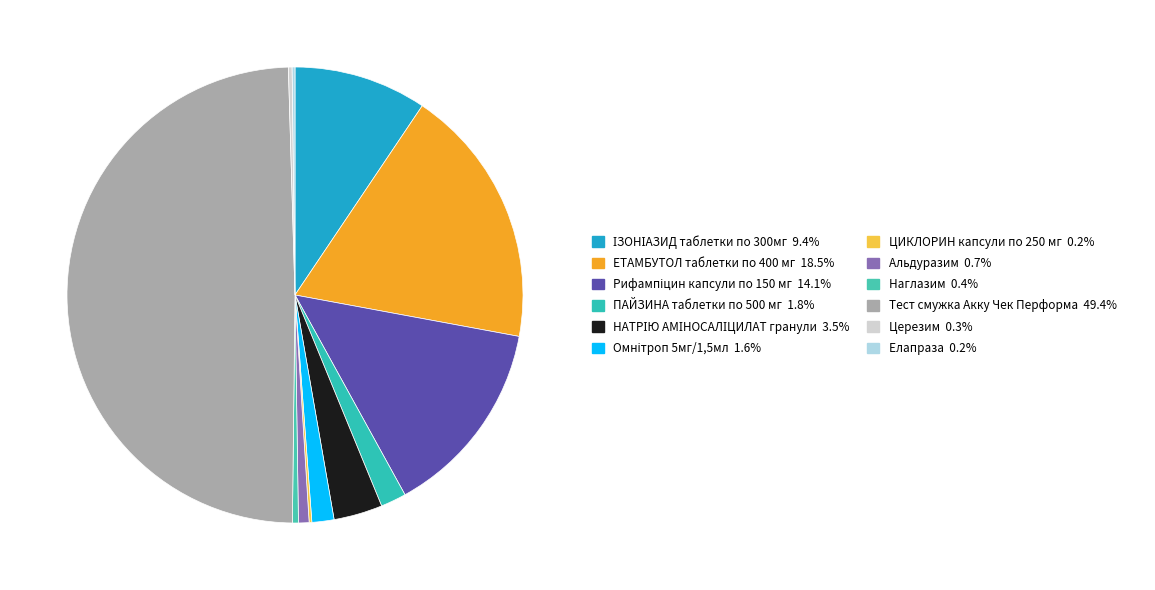

To the nearest percent, what is the difference between the ЕТАМБУТОЛ таблетки по 400 мг and Тест смужка Акку Чек Перформа slice percentages?

31%